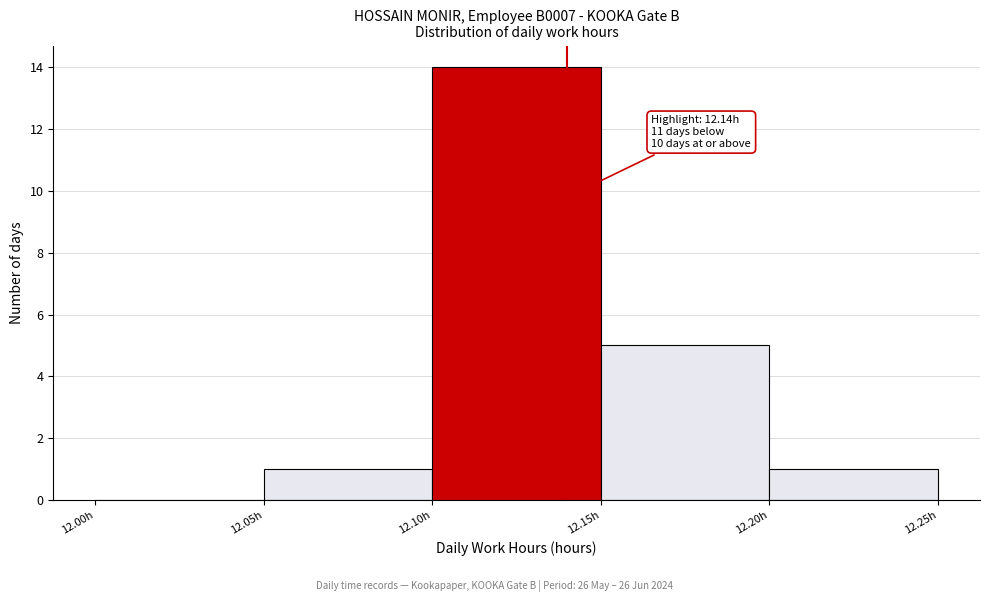

Over which range of the x-axis is the bar tallest?

12.10 to 12.15